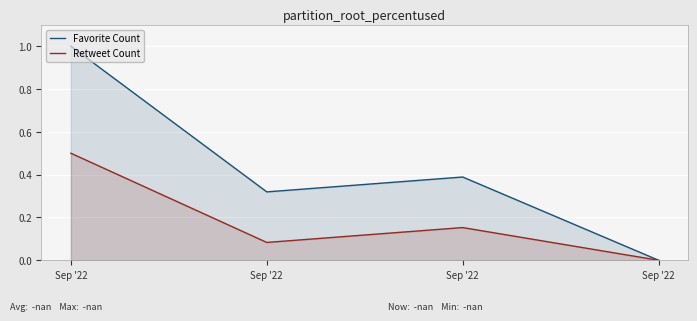

Reading left to right, transcribe all the data shown in this chart.

Favorite Count: Sep '22=1.0	Sep '22=0.3	Sep '22=0.4	Sep '22=0.0
Retweet Count: Sep '22=0.5	Sep '22=0.1	Sep '22=0.2	Sep '22=0.0